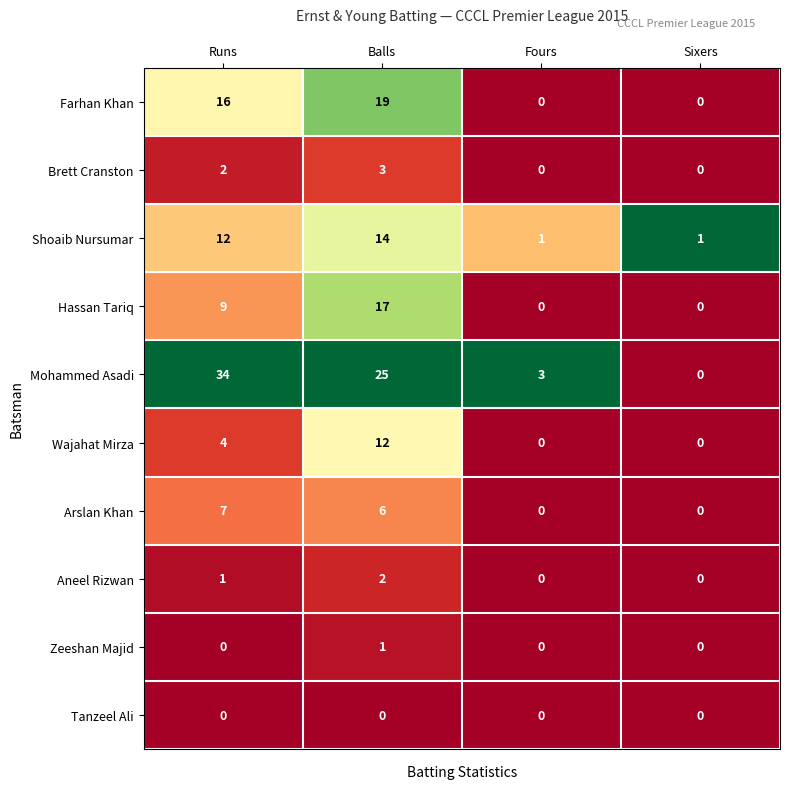

At how many categories does at least one series exceed 0?

4